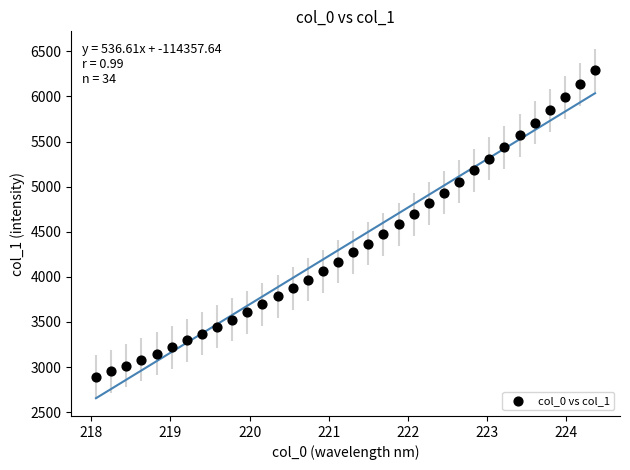

What is the range of Y values (max minus min)?

3400.4